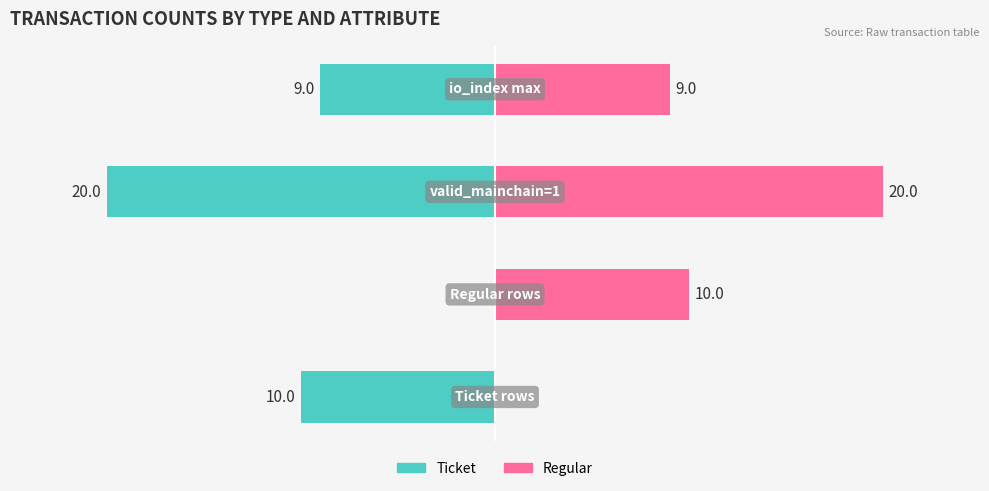

How many series are shown in this chart?

2